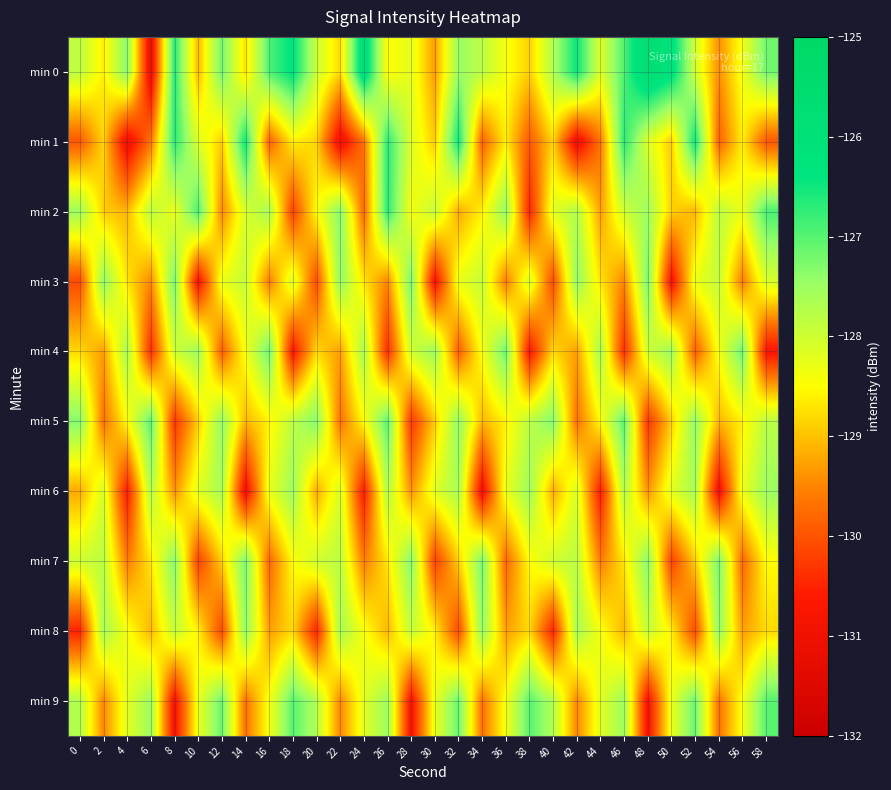

What is the total value across all series at 48?

-1282.2